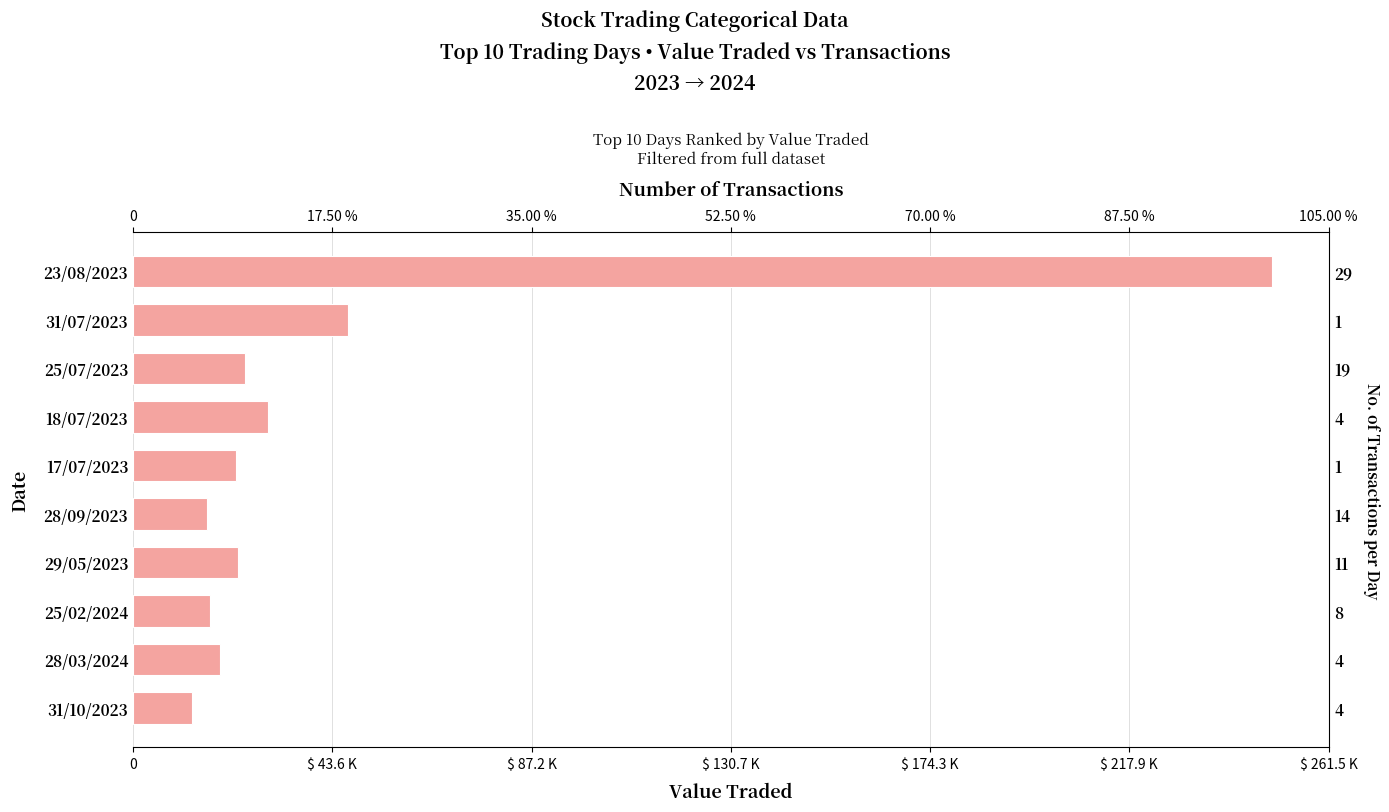

Approximately how many times larger is the value at 25/02/2024 compared to 31/10/2023?

1.3